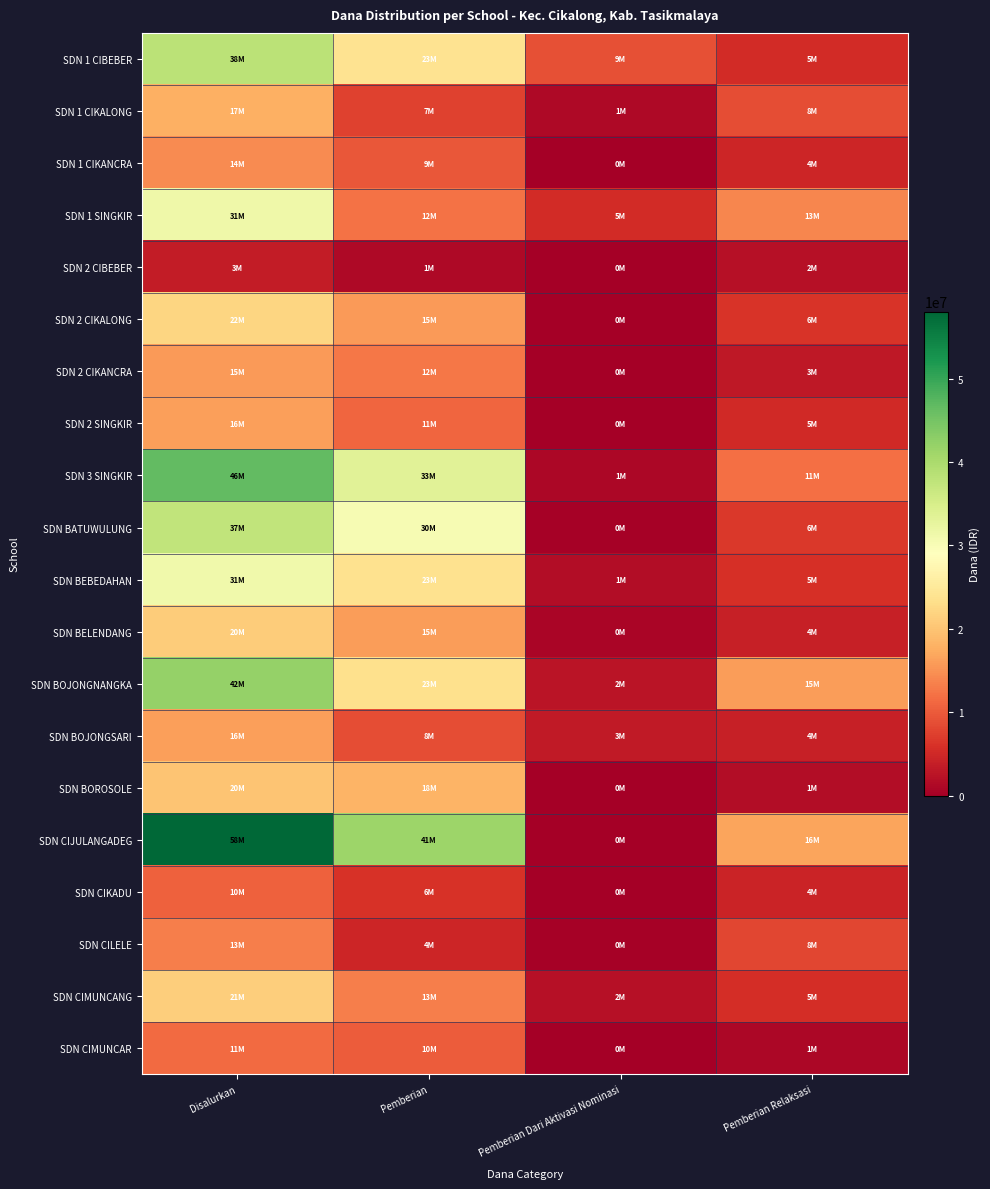

Which series has the largest total across all categories?

SDN CIJULANGADEG